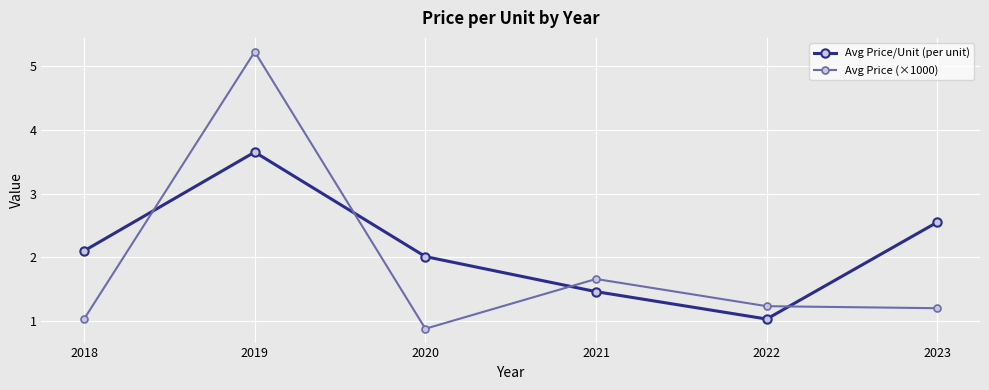

At which category does the chart reach its minimum across all series?

2020